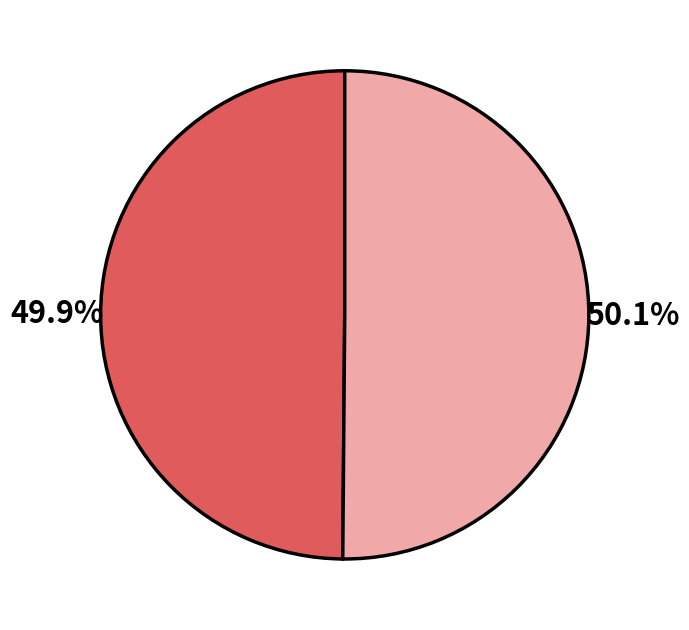

Is there any slice that represents more than half of the pie?

Yes